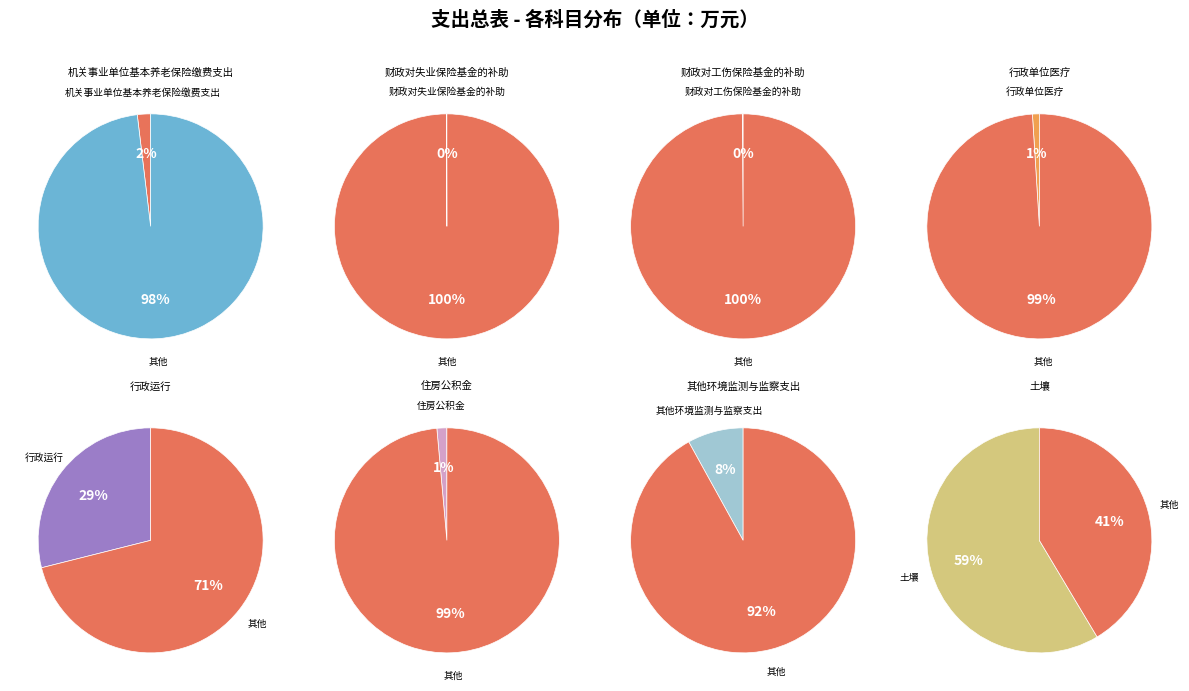

Rank the categories by value from lowest to highest.

财政对失业保险基金的补助, 财政对工伤保险基金的补助, 行政单位医疗, 住房公积金, 机关事业单位基本养老保险缴费支出, 其他环境监测与监察支出, 行政运行, 土壤